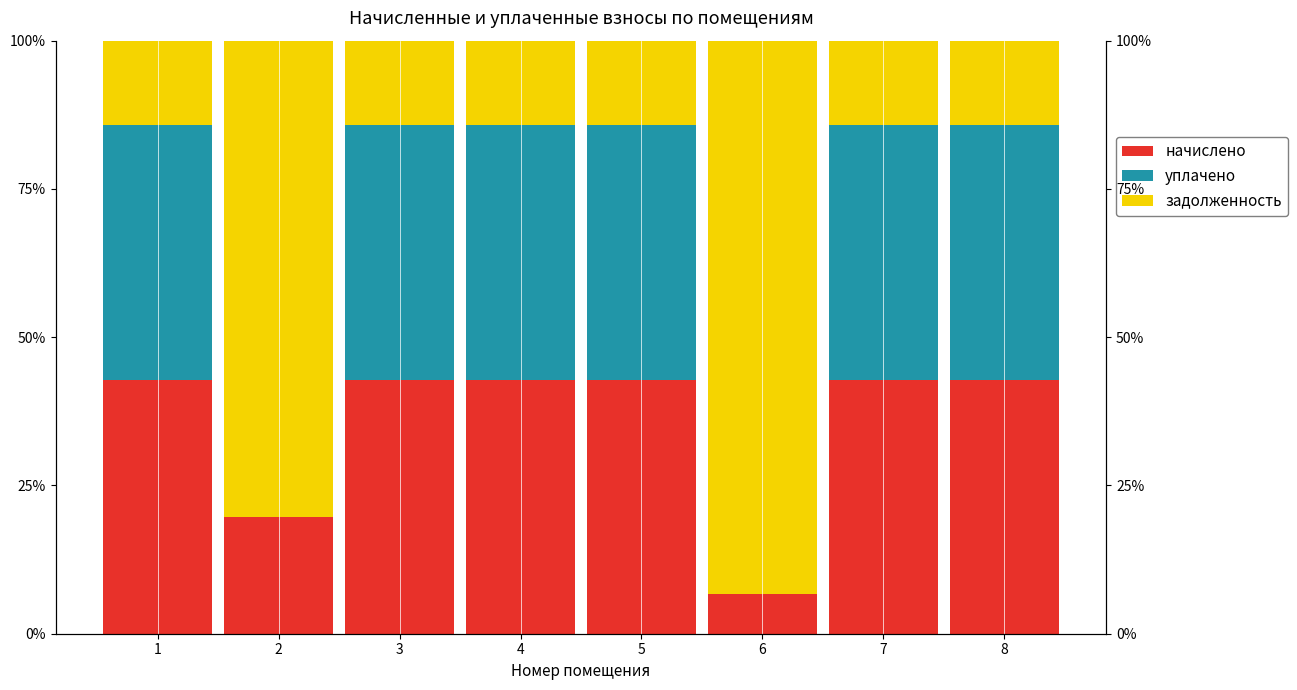

The value of начислено at 3 is 0.4. True or false?

True